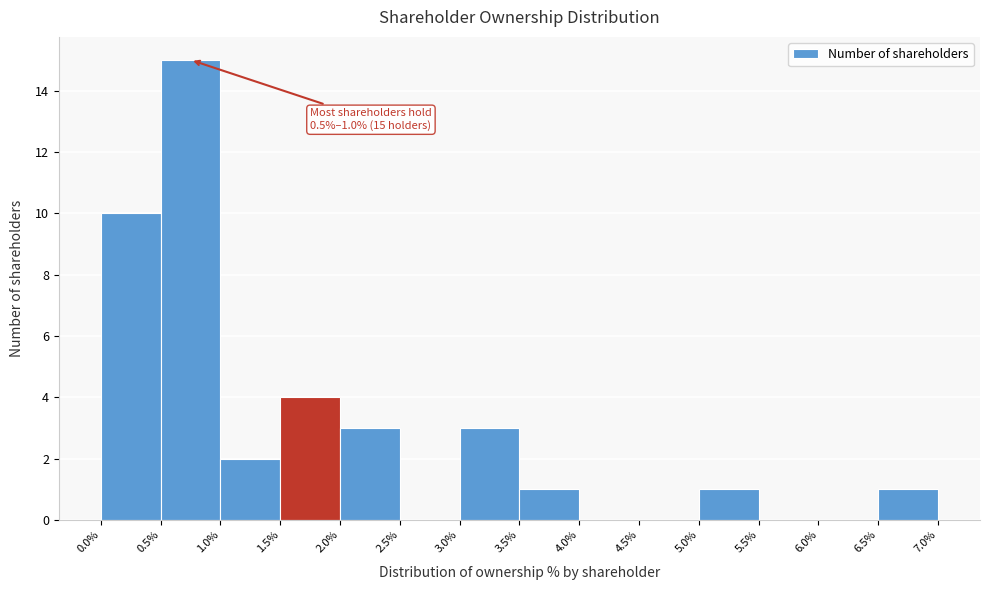

Which range on the x-axis has the tallest bar?

0.5% to 1.0%